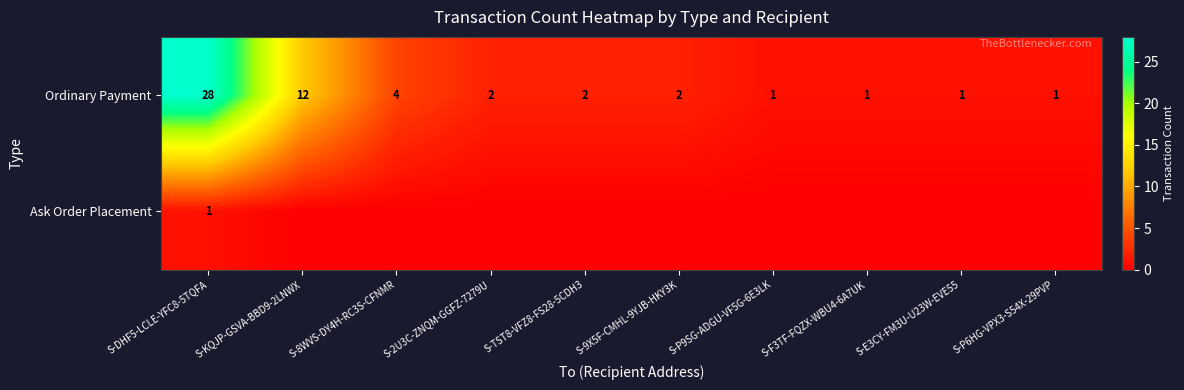

At which label does Ordinary Payment first exceed 2?

S-DHF5-LCLE-YFC8-5TQFA